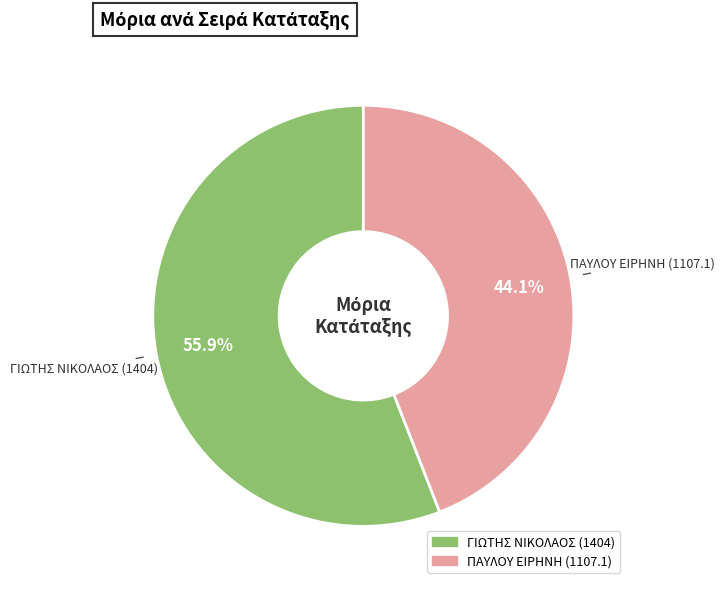

Is the sum of ΠΑΥΛΟΥ ΕΙΡΗΝΗ (1107.1) and ΓΙΩΤΗΣ ΝΙΚΟΛΑΟΣ (1404) greater than half?

Yes